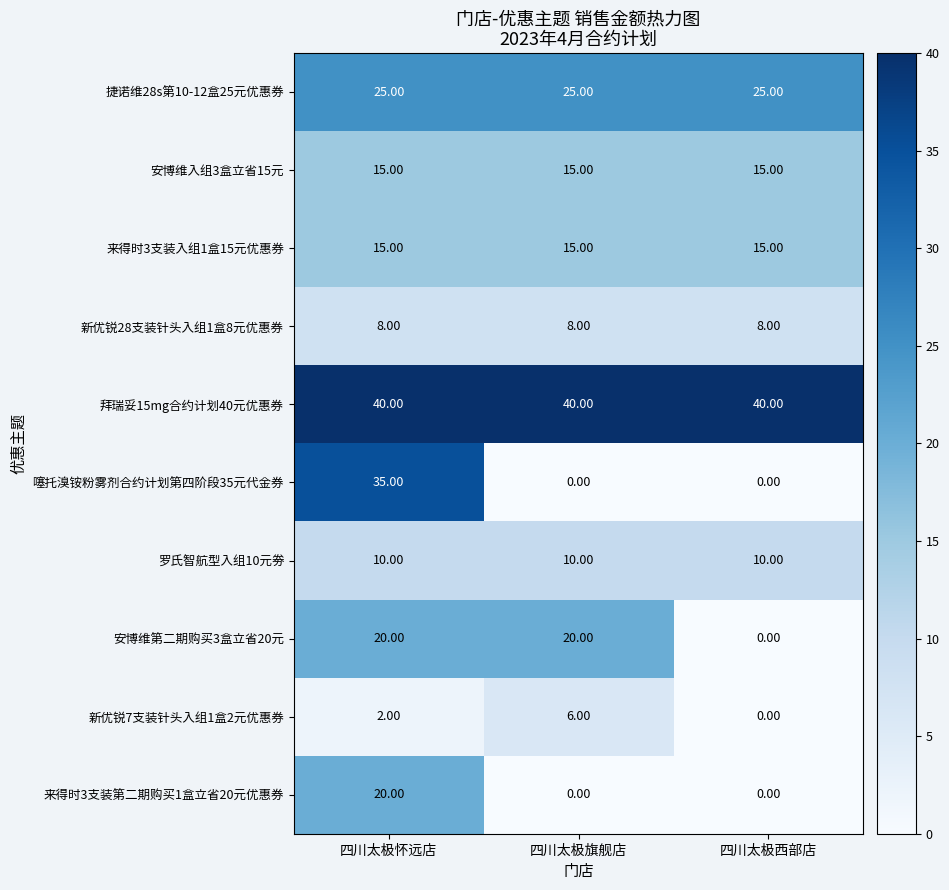

How many series are shown in this chart?

10